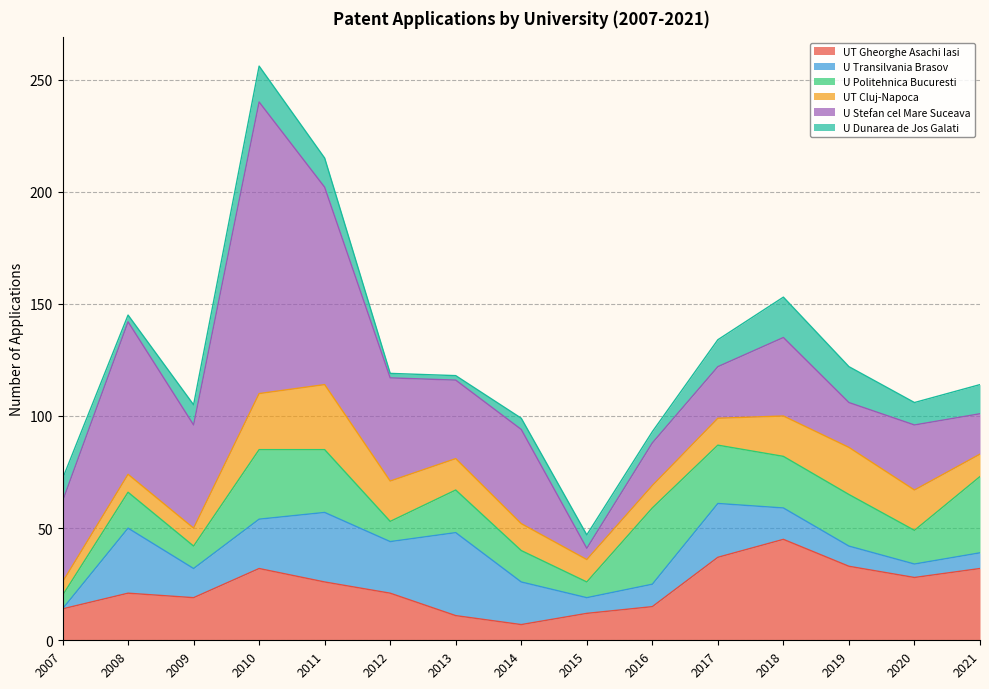

What is the value of the UNIVERSITATEA TEHNICA GHEORGHE ASACHI Iasi point at the 2nd from the left?

21